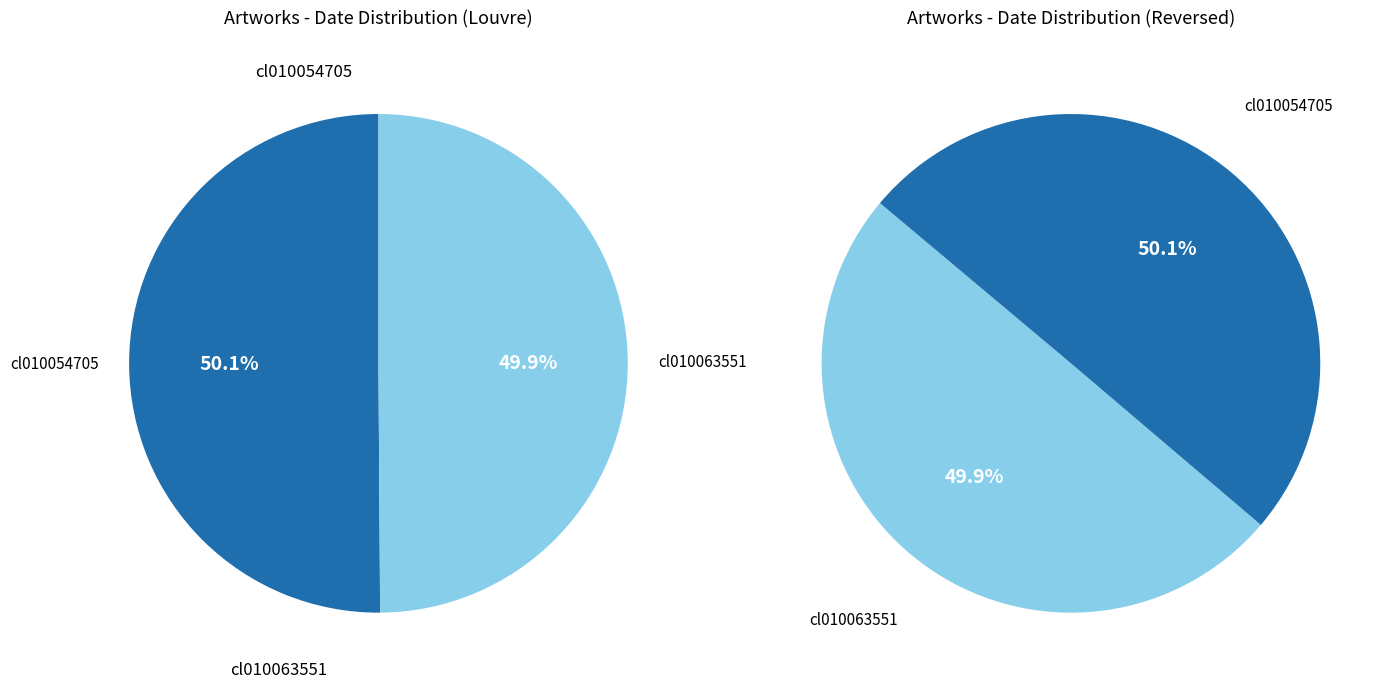

What is the total percentage of cl010054705 and cl010063551?

100.0%